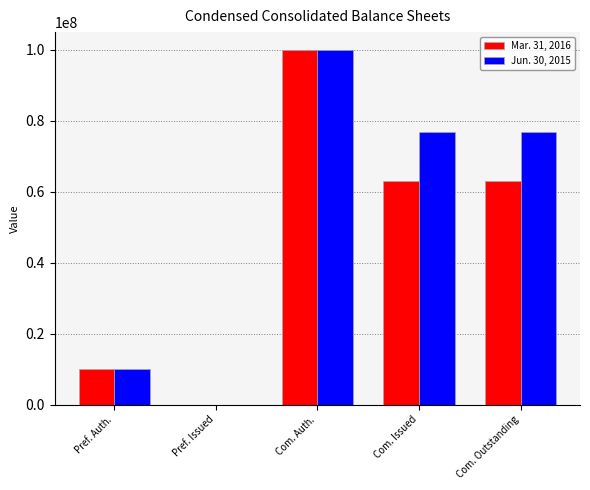

At which category does the chart reach its peak across all series?

Com. Auth.